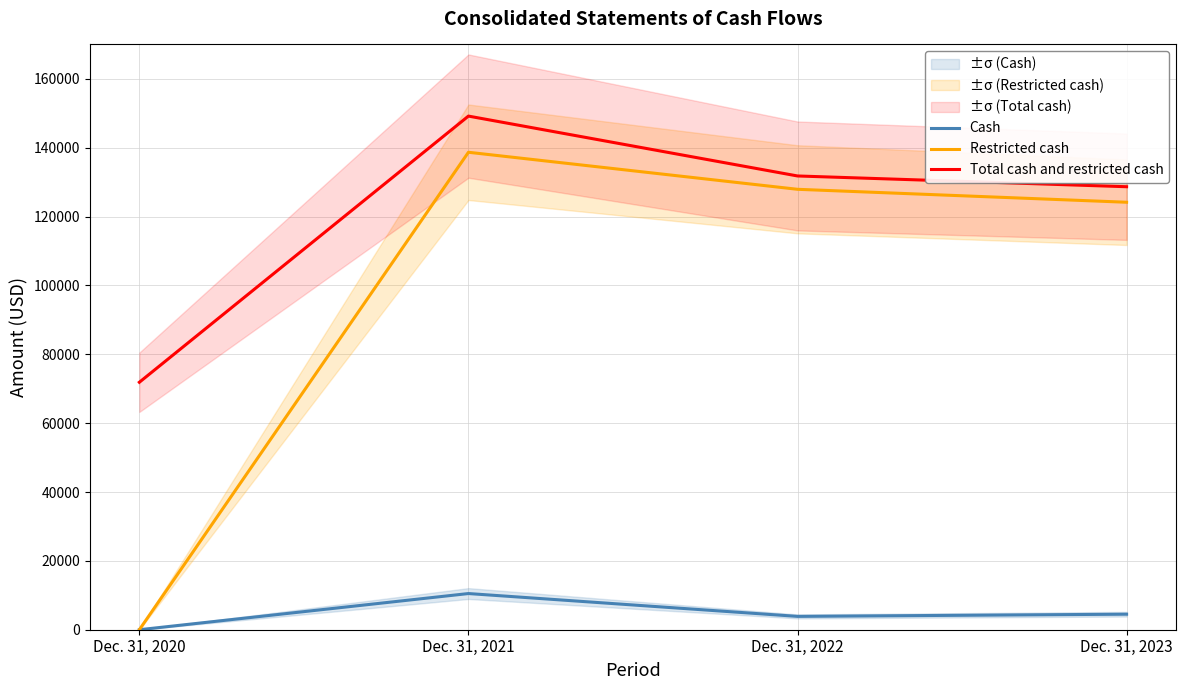

The value of Cash at Dec. 31, 2022 is 3873. True or false?

True